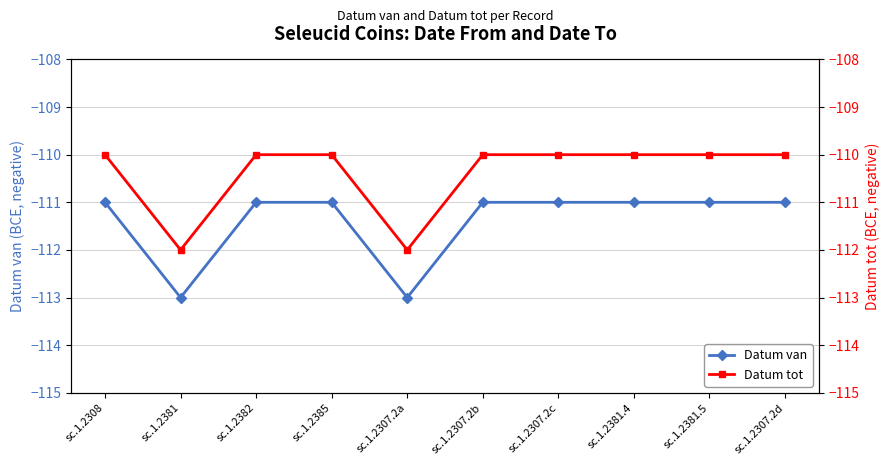

What is the minimum value for Datum van?

-113